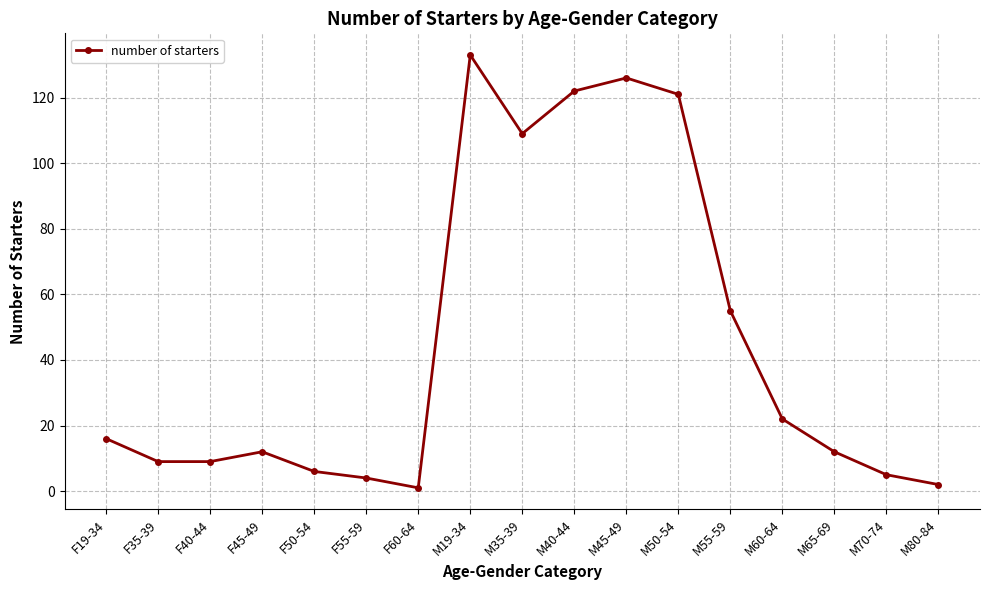

How many lines are shown in the chart?

1